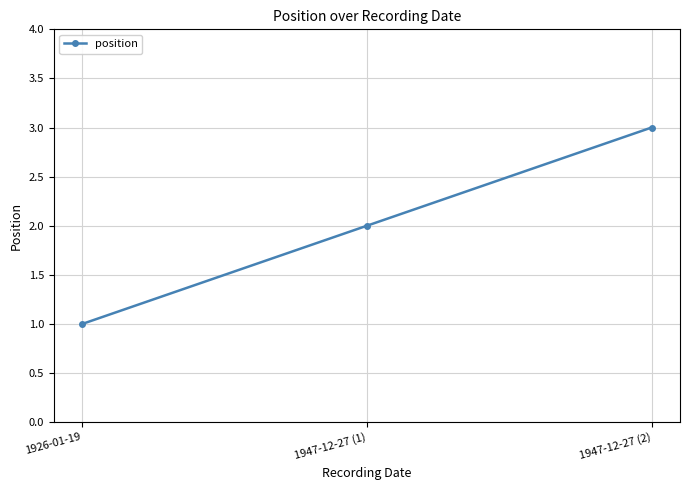

At which category does the chart reach its minimum across all series?

1926-01-19